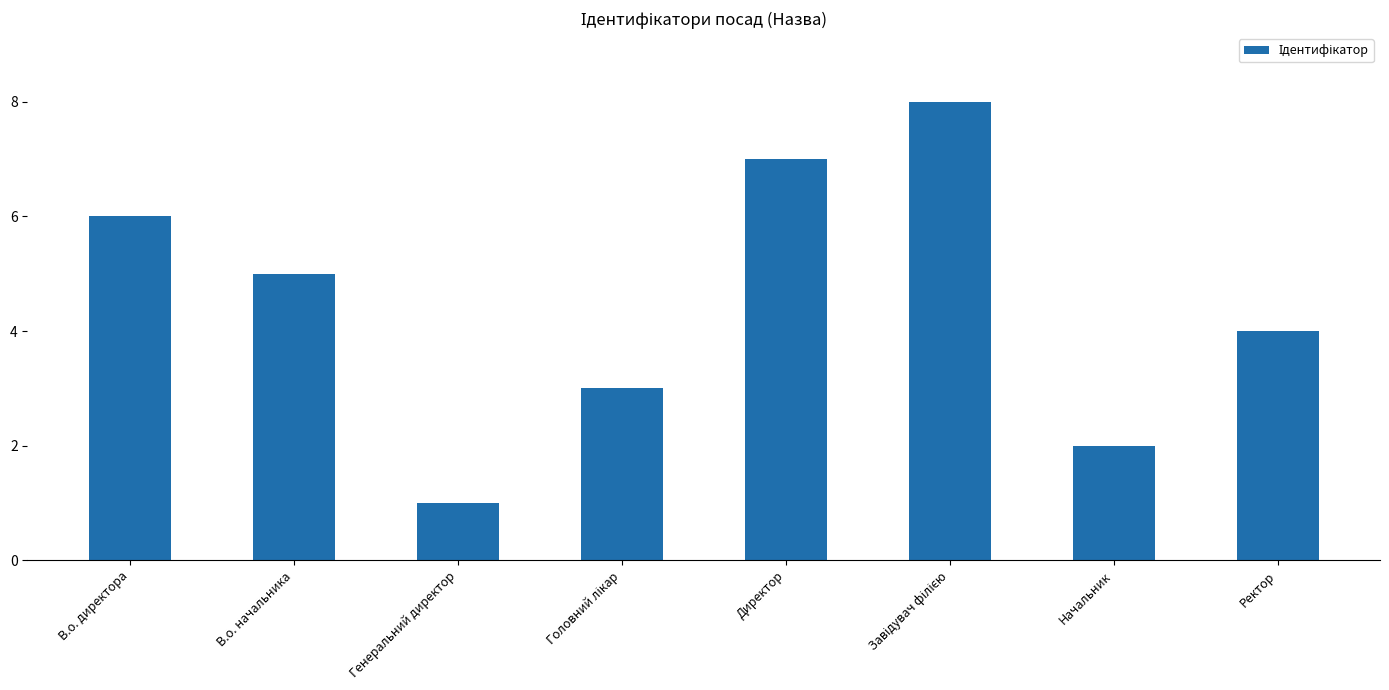

What is the minimum value shown in the chart?

1